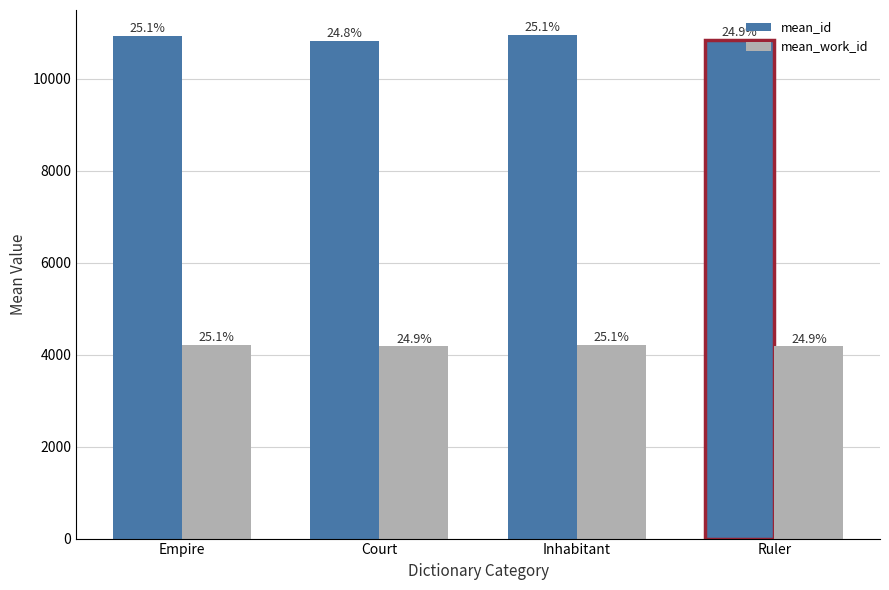

At which label is mean_work_id closest to 4196?

Court